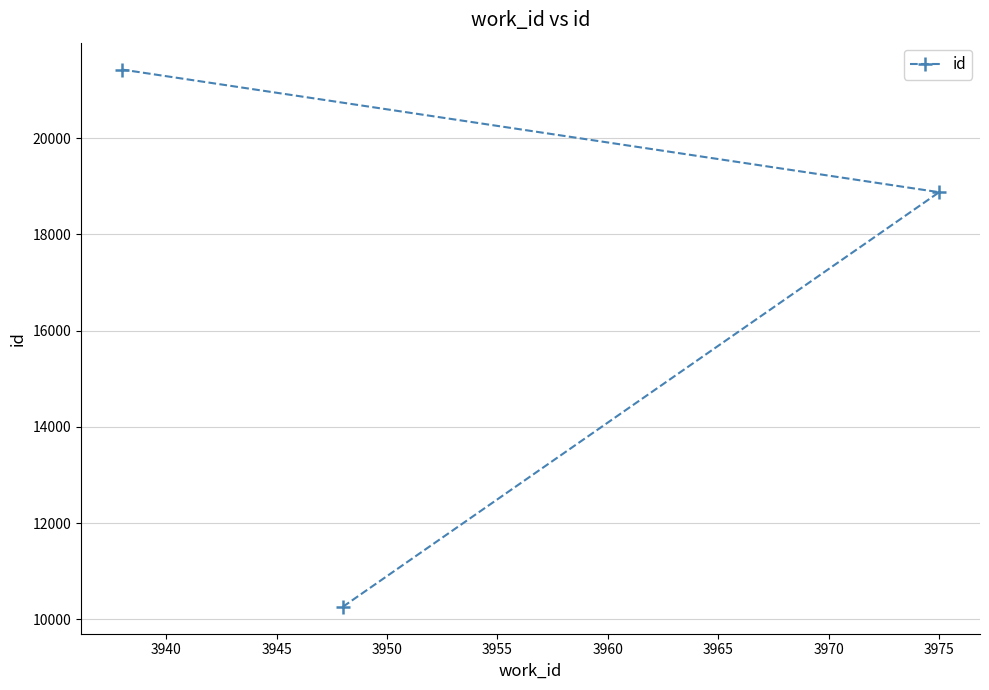

How many values are between 10262 and 21427?

3